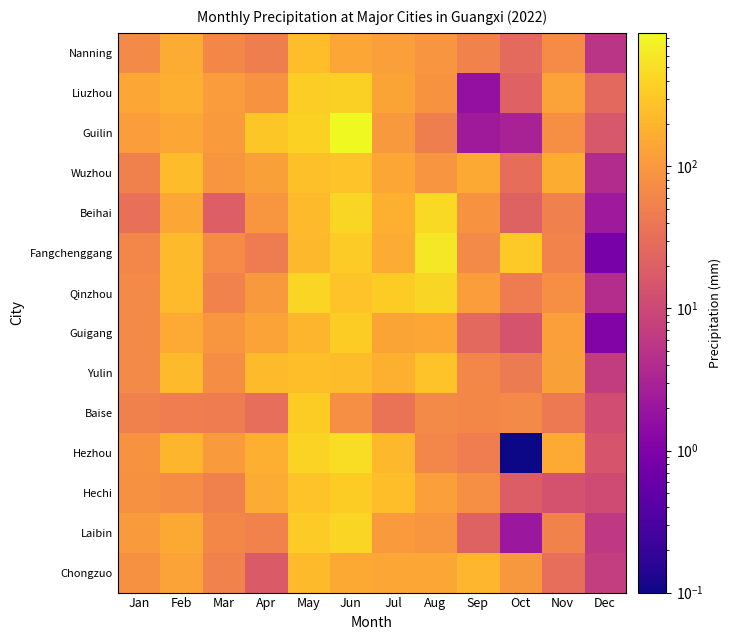

At Jun, list the series in order from largest to smallest.

Guilin, Hezhou, Beihai, Laibin, Liuzhou, Guigang, Hechi, Fangchenggang, Qinzhou, Wuzhou, Yulin, Chongzuo, Nanning, Baise